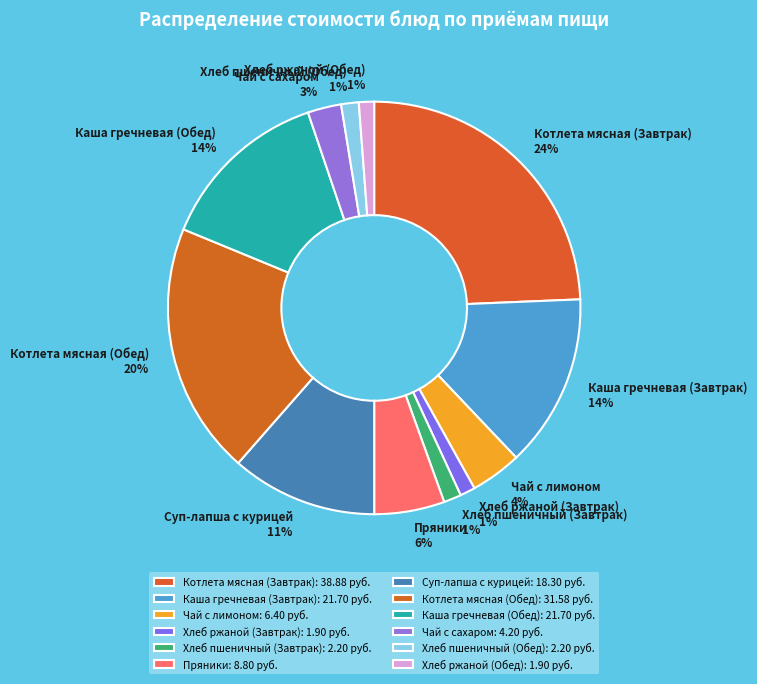

Does Пряники account for over 50% of the chart?

No